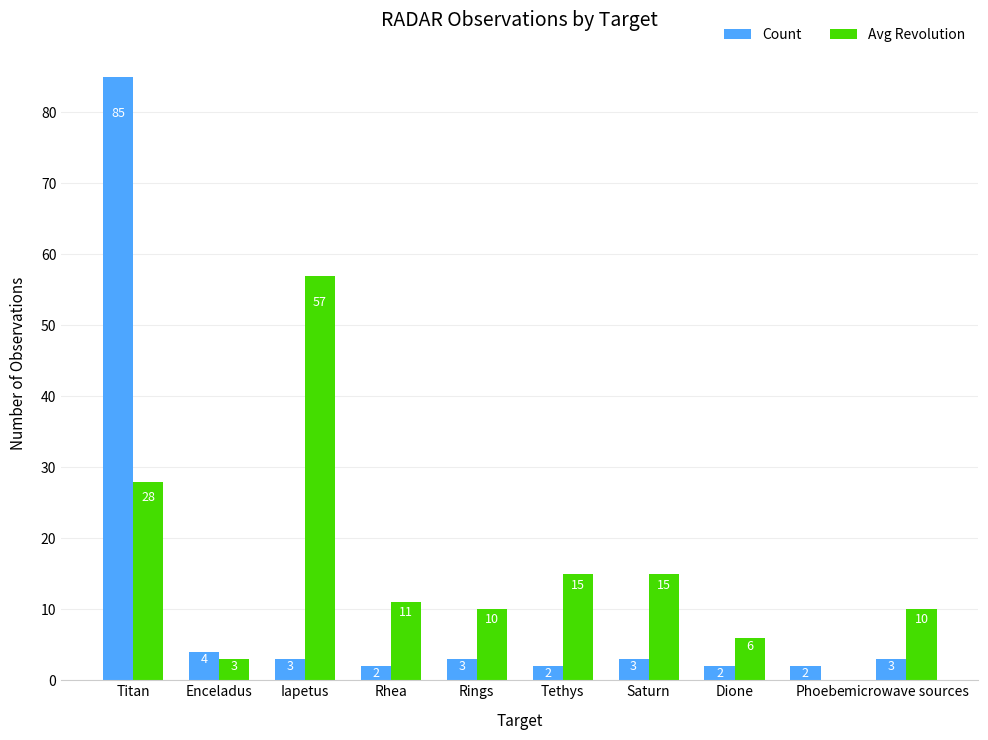

True or false: Count has a value of 4 at Enceladus.

True